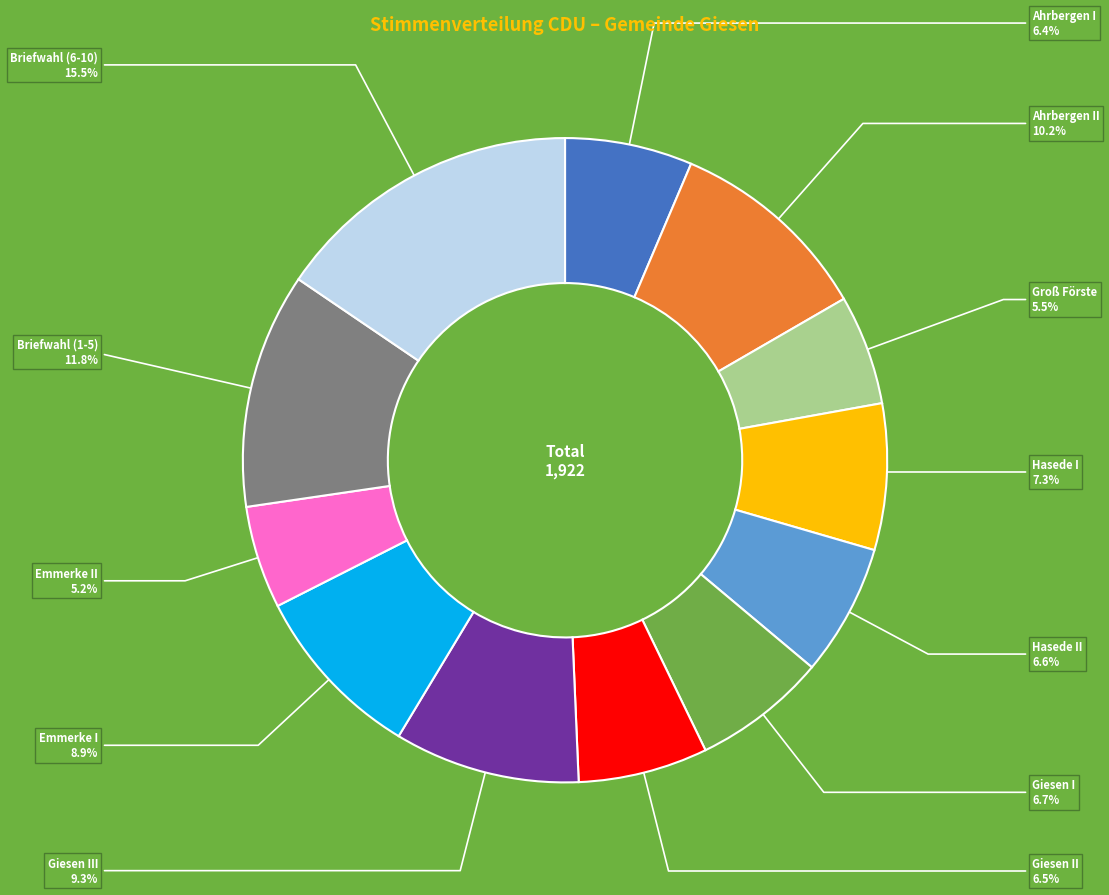

Combined, what portion of the pie is Briefwahl (6-10) and Hasede II?

22.1%